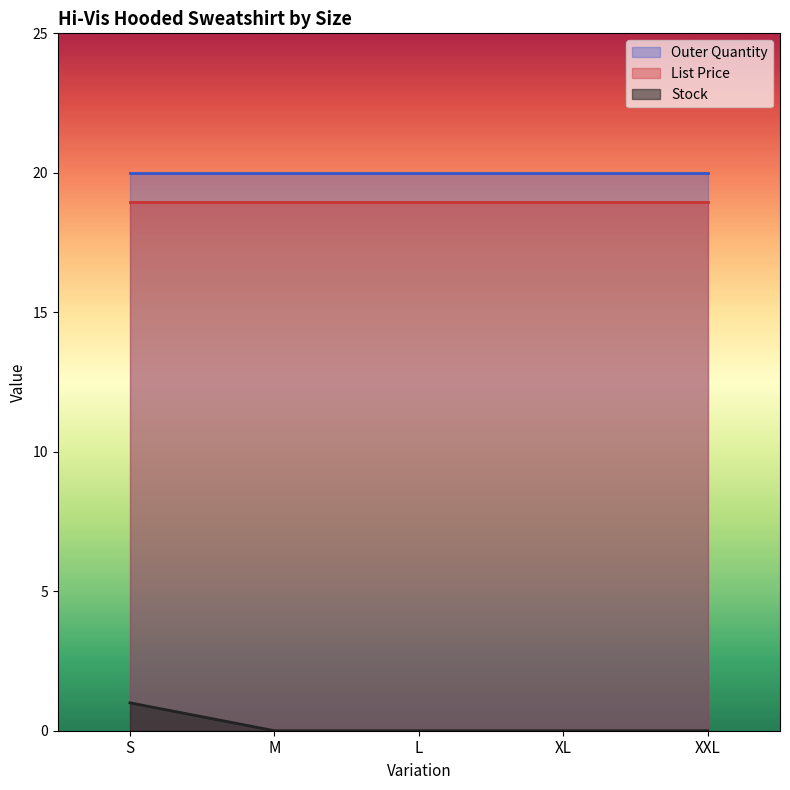

Is the value of List Price at XXL greater than the value of Outer Quantity at S?

No